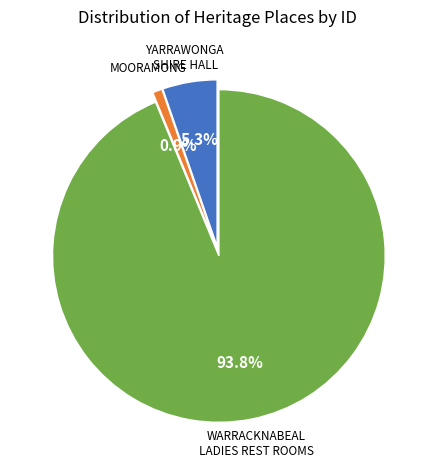

Between MOORAMONG and YARRAWONGA SHIRE HALL, which is larger?

YARRAWONGA SHIRE HALL